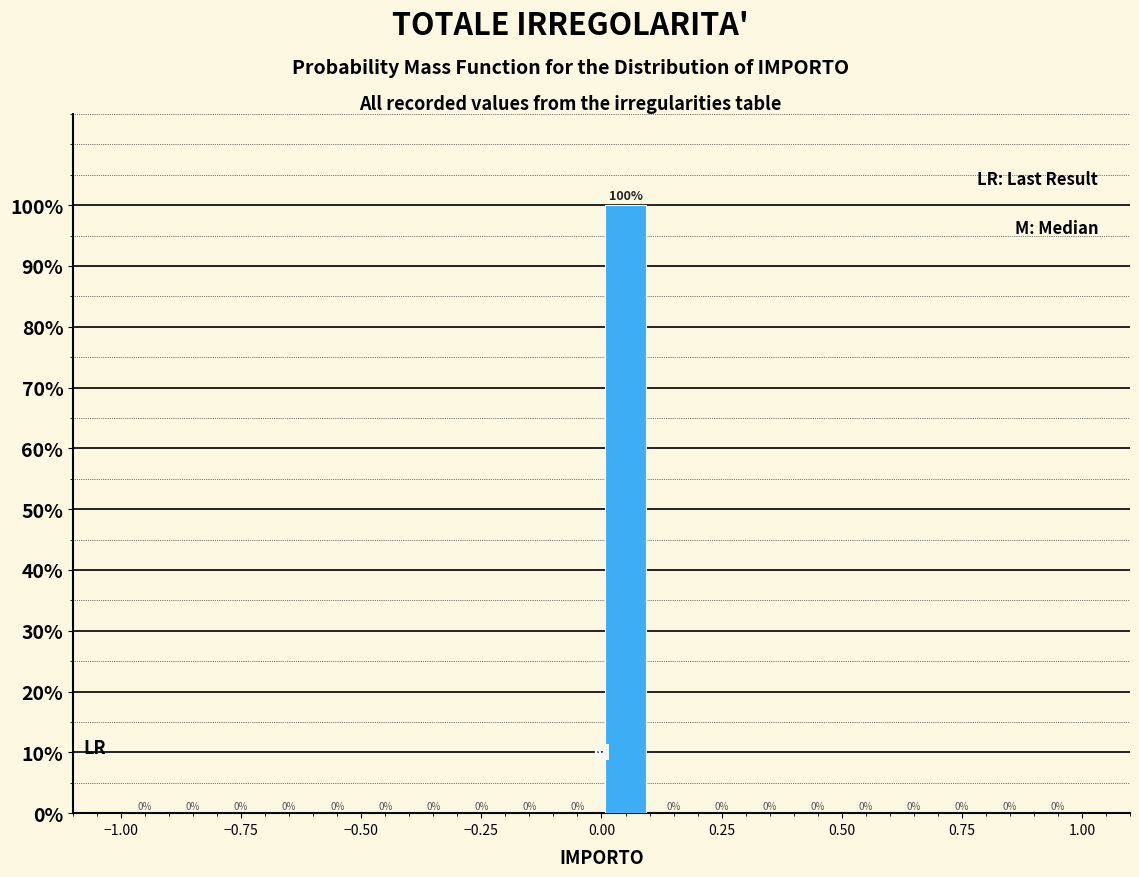

Read against the x-axis, roughly where is the centre of the tallest bar?

0.05